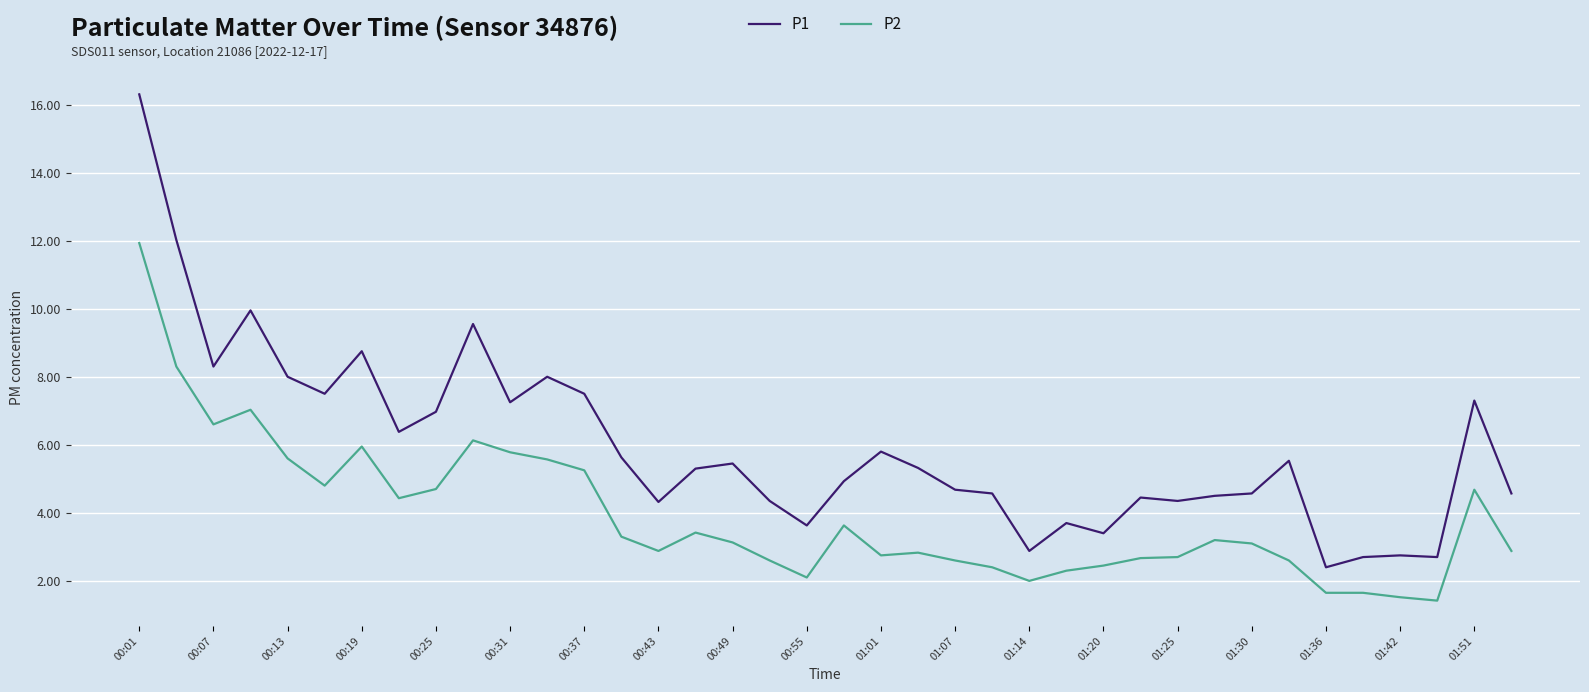

What is the average value of the P1 series?

6.0